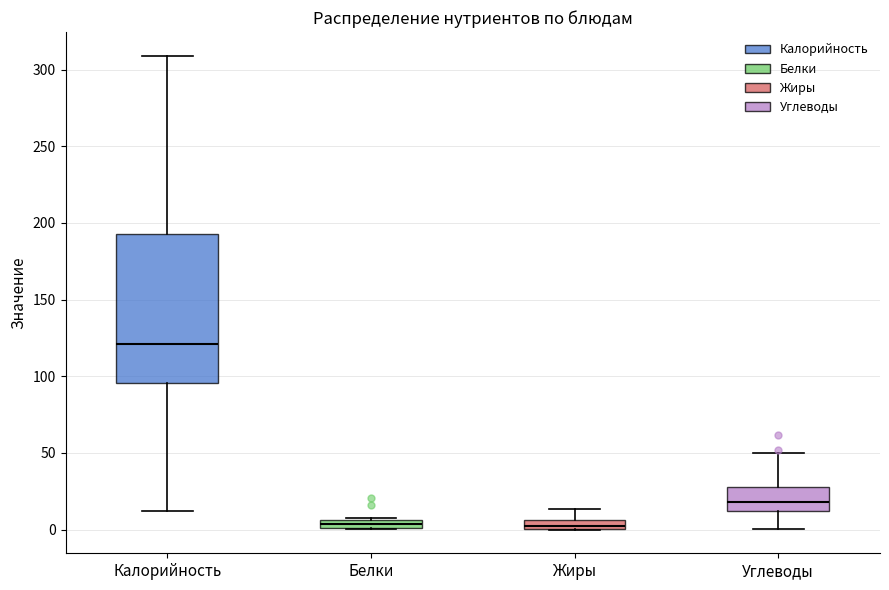

Where does the median line of the box for Калорийность sit on the y-axis? The values are not printed on the chart, so give them approximately, as read against the axis.

120